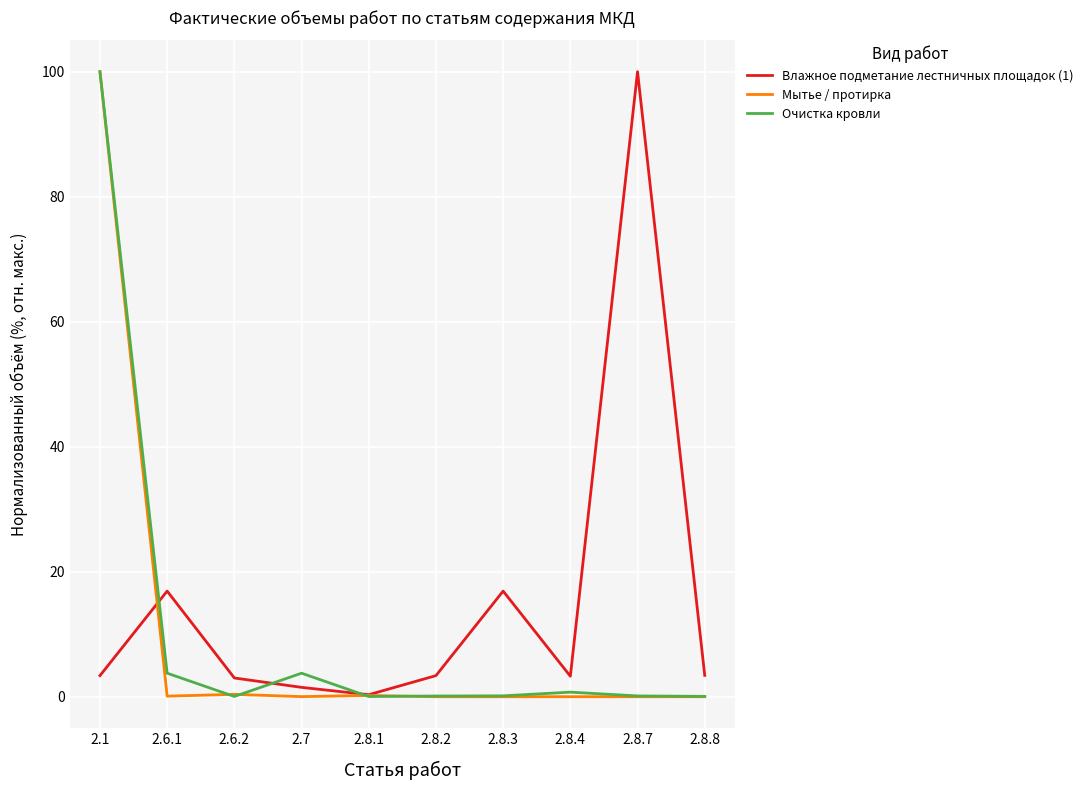

At which category is the sum across all series the highest?

2.1